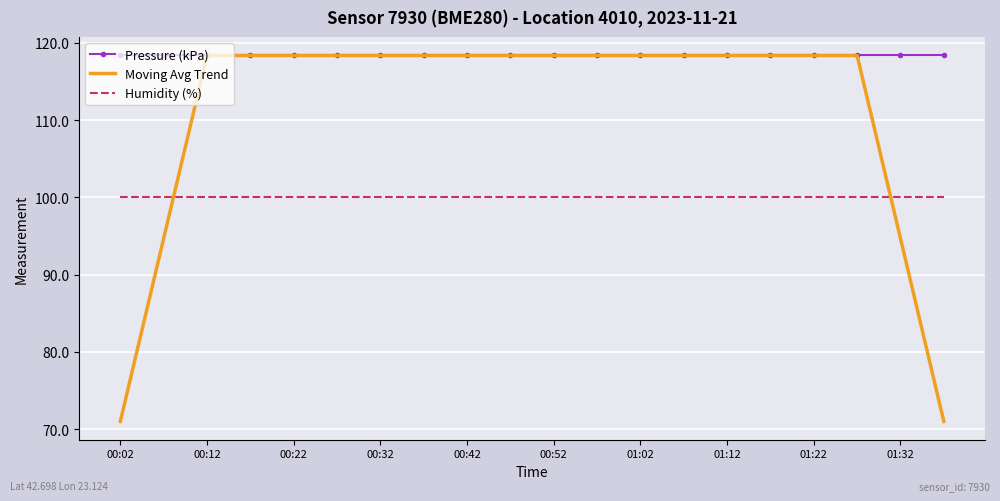

What is the lowest value of the Moving Avg Trend series?

71.0